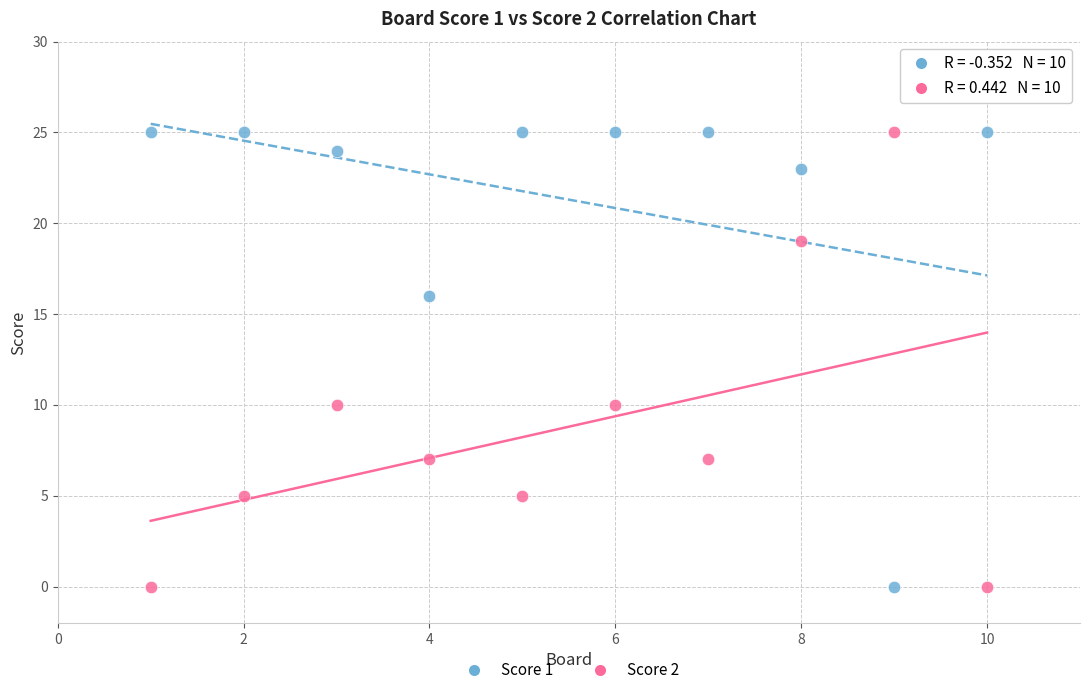

What are all the series names shown in the legend?

Score 1, Score 2